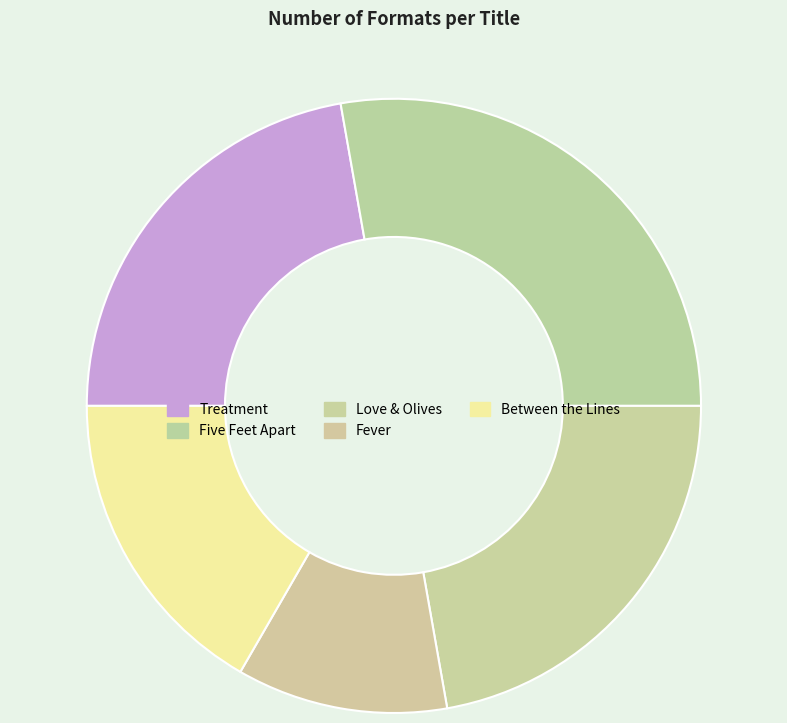

The Five Feet Apart slice represents 28% of the pie. True or false?

True